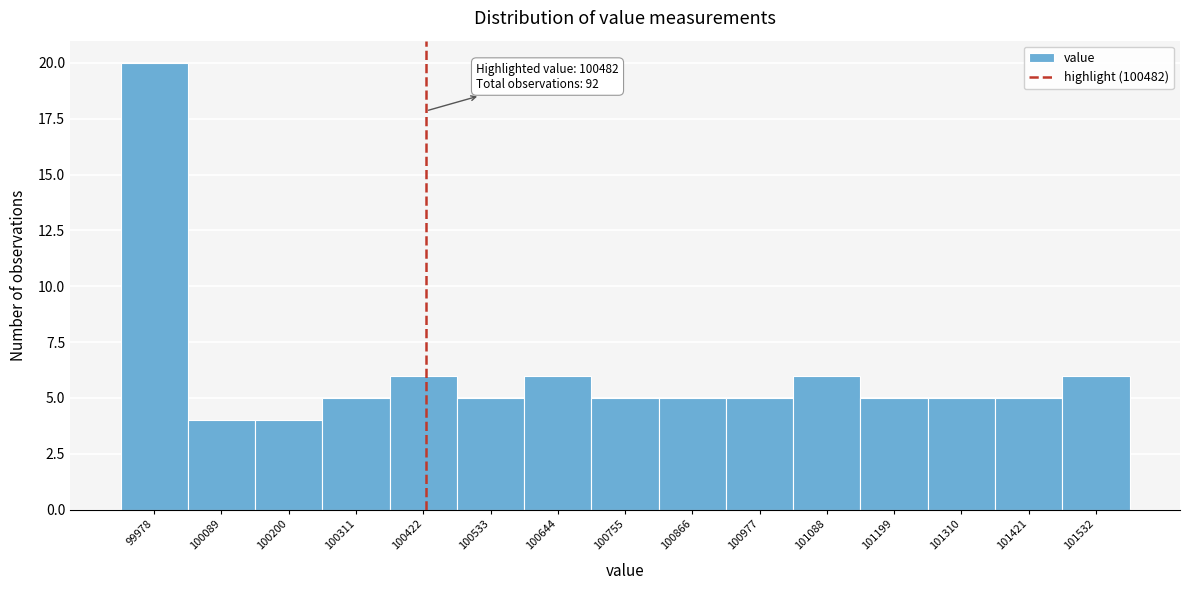

Reading right to left, transcribe all the data shown in this chart.

6	5	5	5	6	5	5	5	6	5	6	5	4	4	20